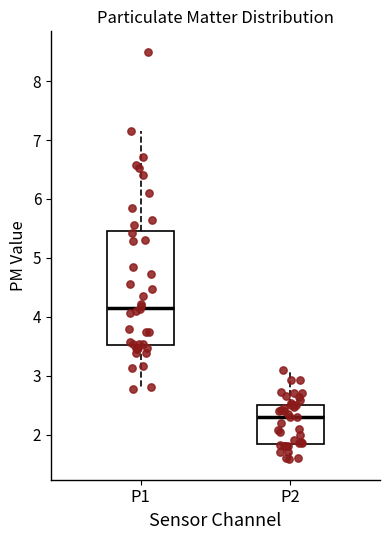

Comparing the boxes themselves (not the whiskers), which one is the tallest?

P1